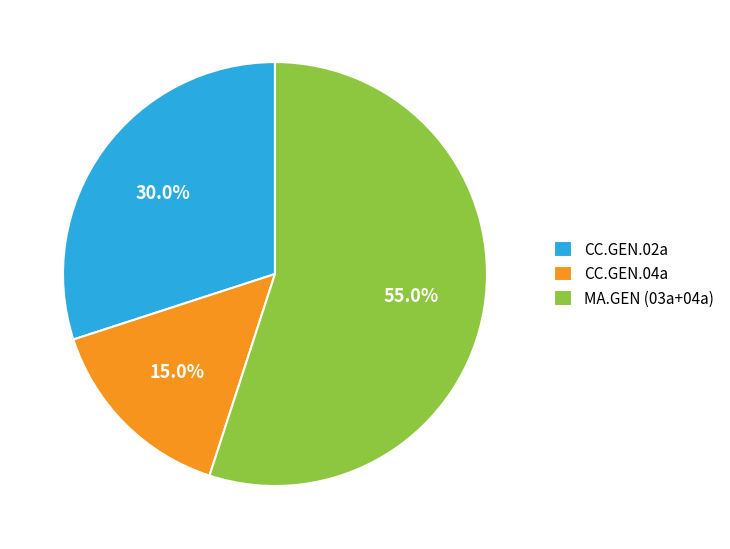

Approximately how many times larger is the value at MA.GEN (03a+04a) compared to CC.GEN.02a?

1.8